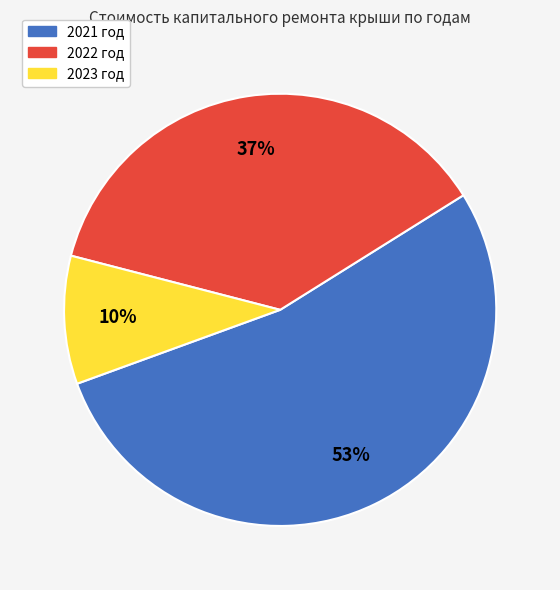

Between 2021 год and 2023 год, which is larger?

2021 год